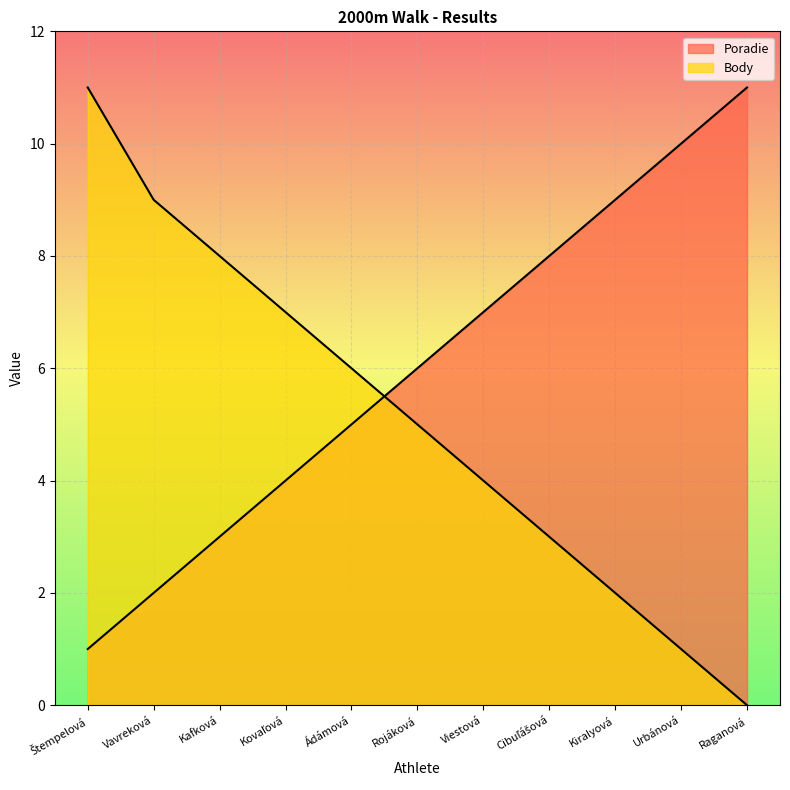

Which series ends up on top after the final intersection of Body and Poradie?

Poradie